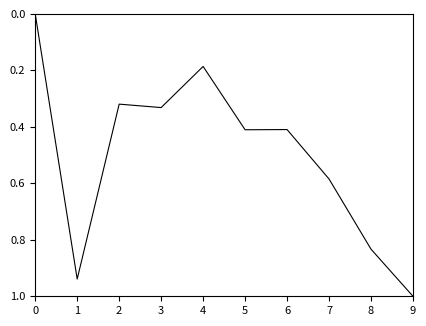

What is the change in value from 3 to 7?

+0.3